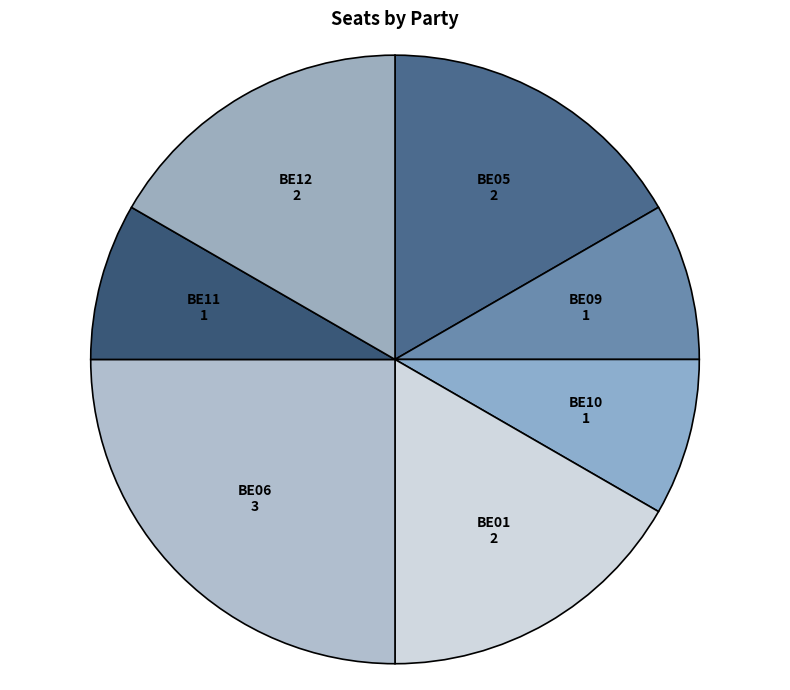

Is there any slice that represents more than half of the pie?

No